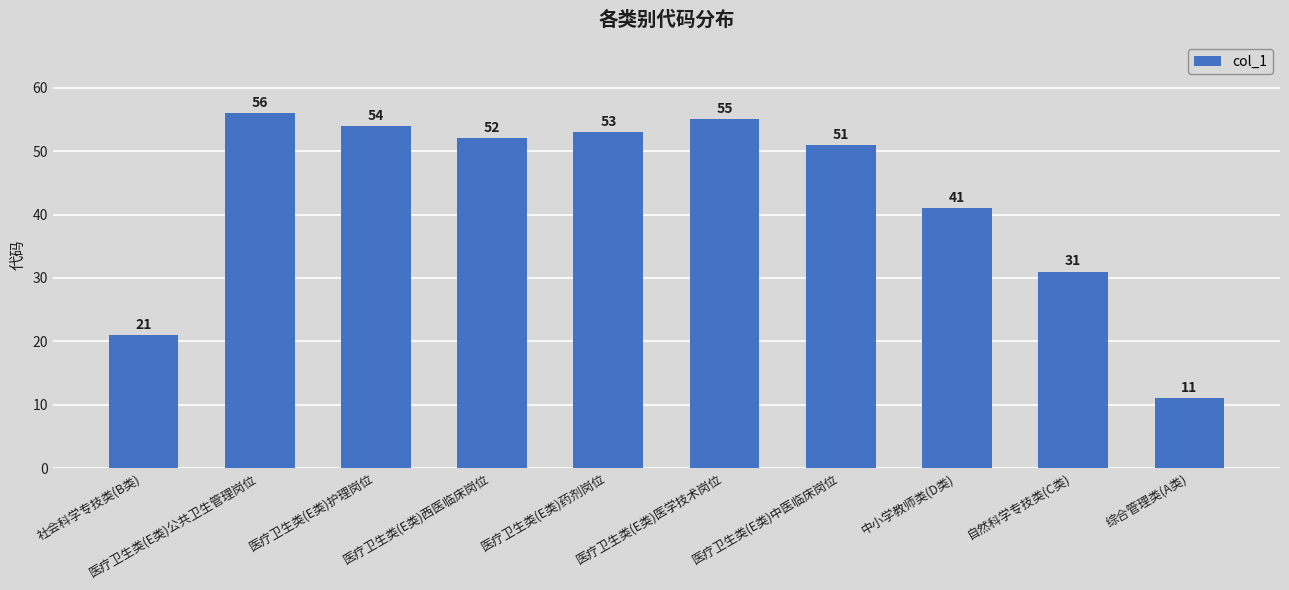

What is the difference between the maximum and minimum values?

45